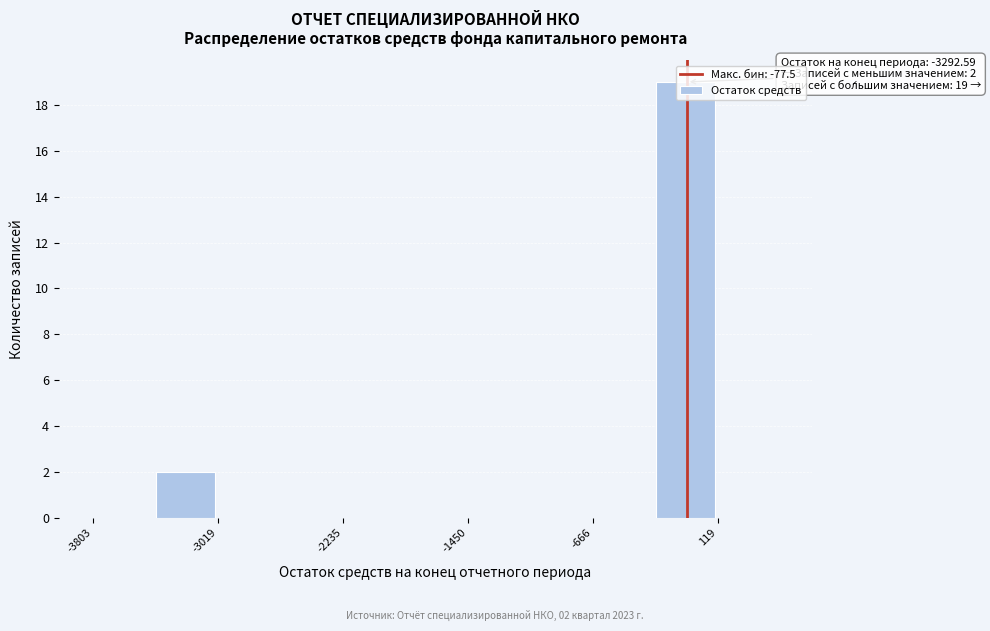

Around what value on the x-axis is the tallest bar? Give the approximate position of its centre, as read against the axis.

-100